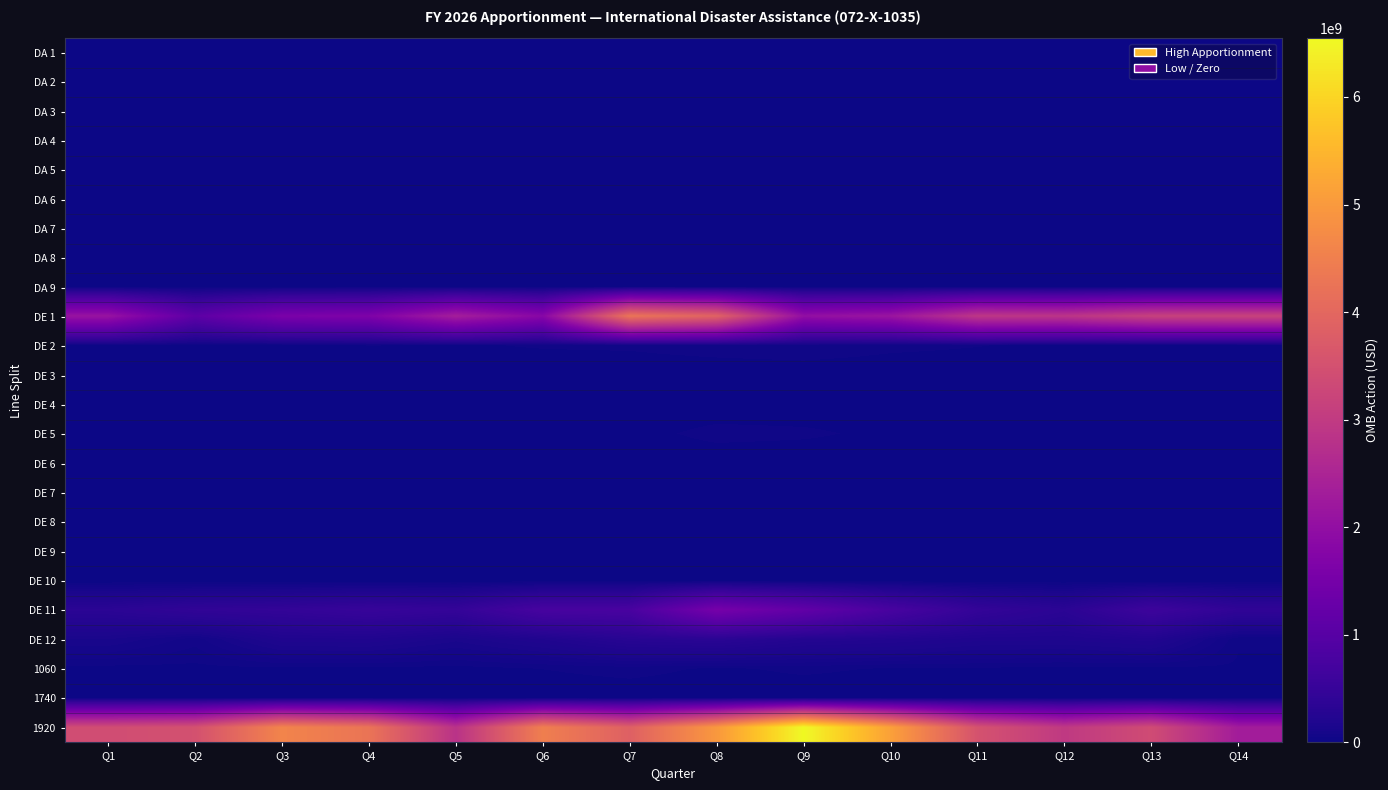

List the series in order of their peak value, highest first.

1920, DE 1, DE 11, DE 12, DE 2, 1060, DE 5, 1740, DE 4, DE 6, DE 3, DE 8, DE 9, DE 7, DA 1, DA 2, DA 3, DA 4, DA 5, DA 6, DA 7, DA 8, DA 9, DE 10